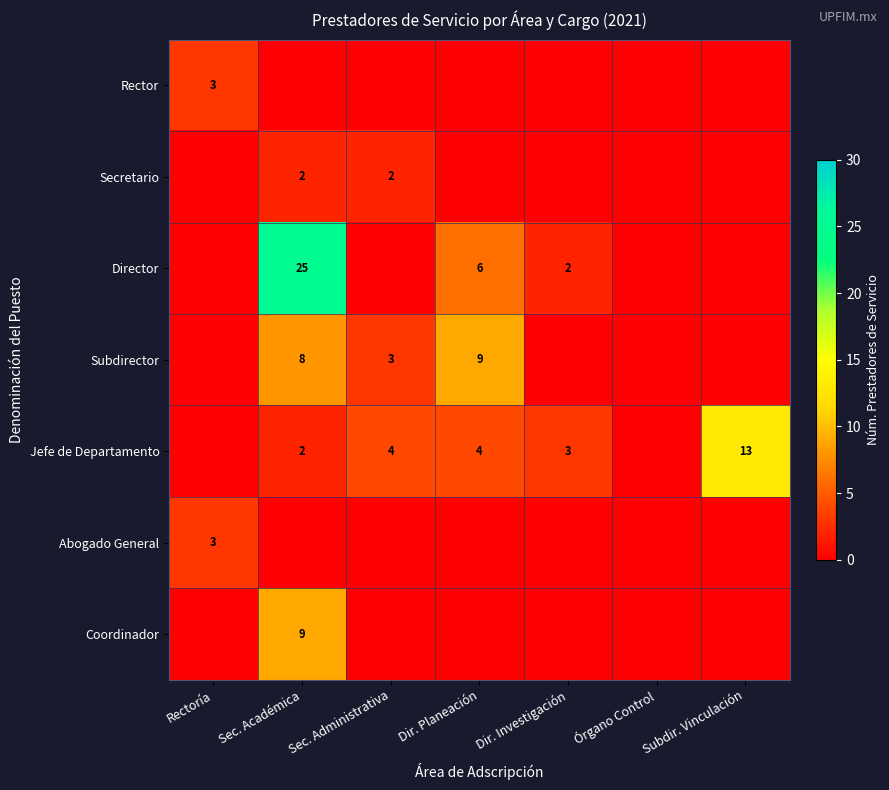

At how many categories does at least one series exceed 2?

6